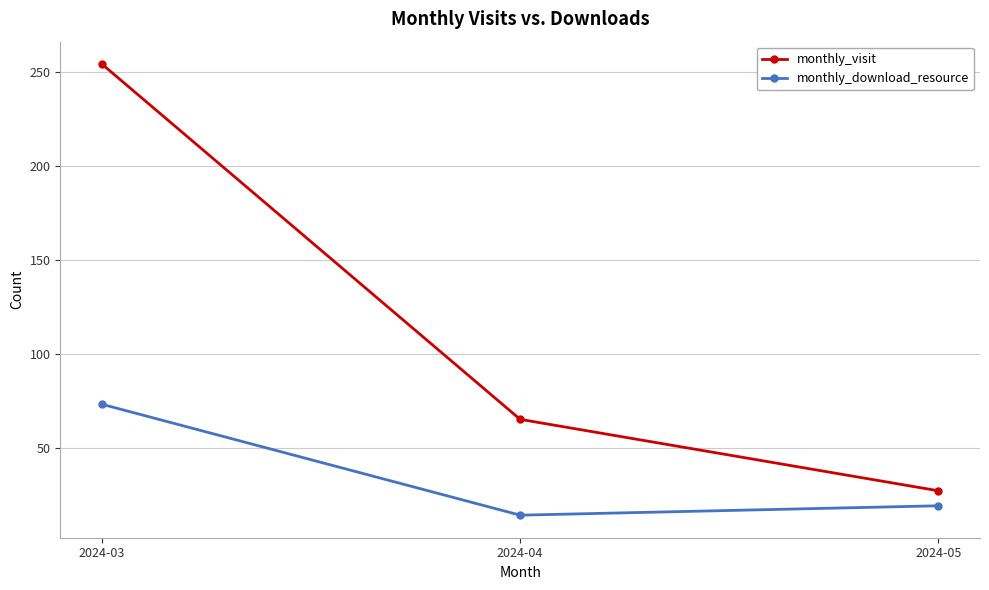

What is the difference between the maximum and second lowest values in the monthly_download_resource series?

54